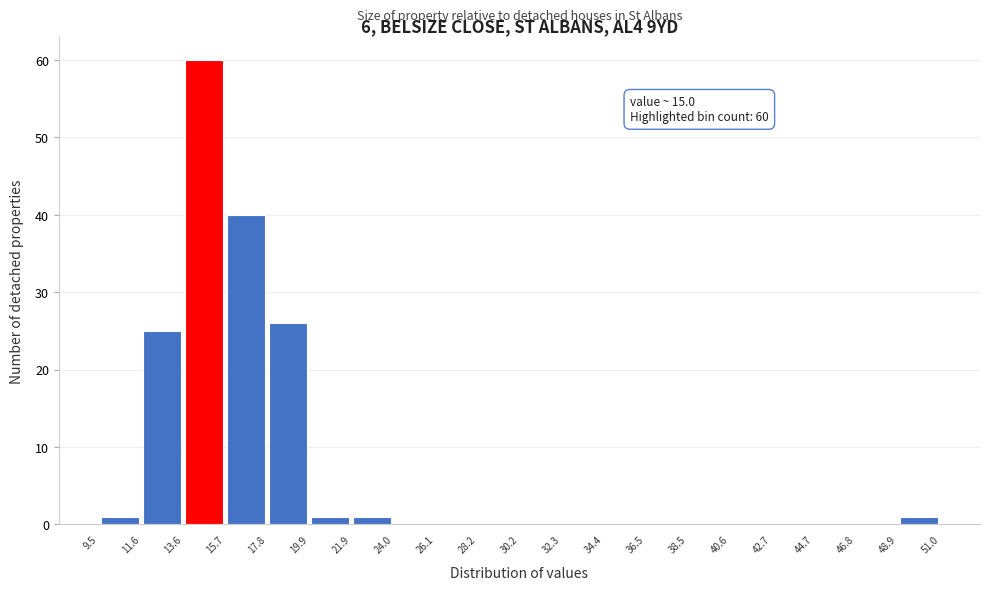

Over which range of the x-axis is the bar tallest?

13.6 to 15.7